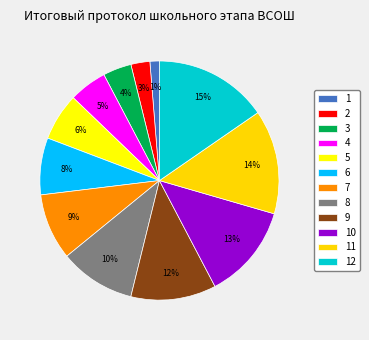

What is the largest slice in the pie chart?

12